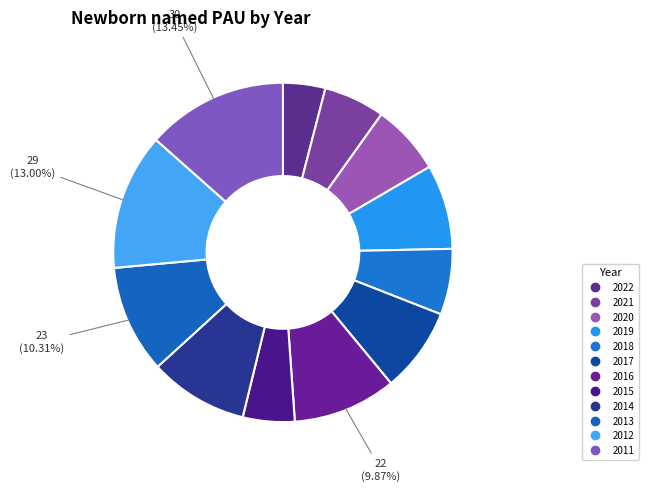

Rank the categories by value from lowest to highest.

2022, 2015, 2021, 2018, 2020, 2019, 2017, 2014, 2016, 2013, 2012, 2011